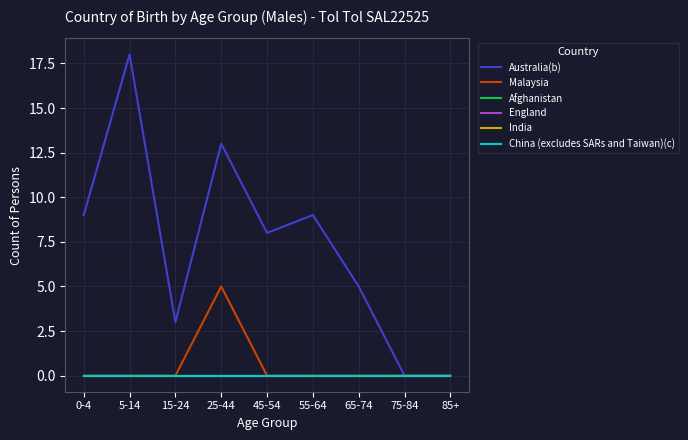

Is this an area chart (filled region under the line)?

No